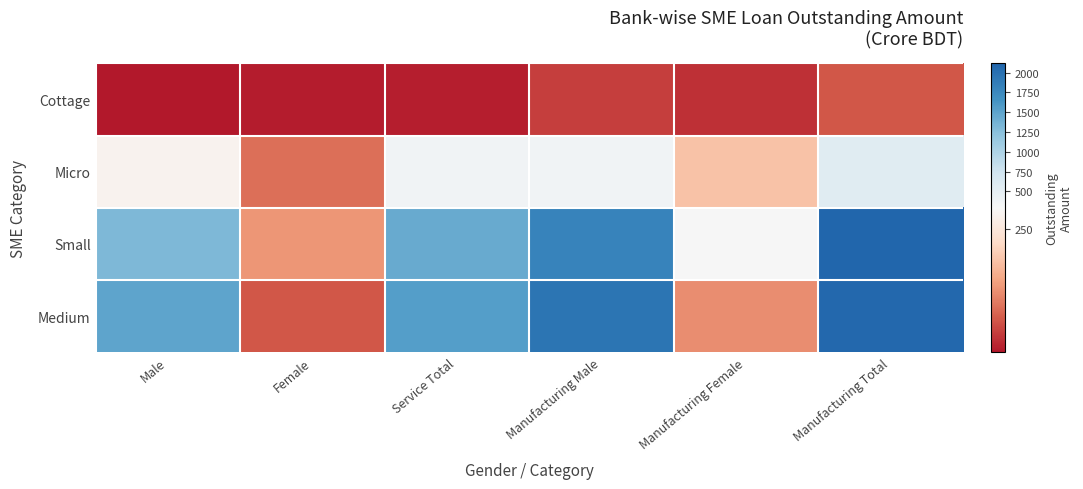

Reading right to left, what are all the values shown in this chart?

Cottage: Manufacturing Total=66.1	Manufacturing Female=26.4	Manufacturing Male=39.6	Service Total=7.9	Female=7.0	Male=0.8
Micro: Manufacturing Total=556.2	Manufacturing Female=187.0	Manufacturing Male=369.3	Service Total=371.7	Female=91.0	Male=280.7
Small: Manufacturing Total=2116.1	Manufacturing Female=304.8	Manufacturing Male=1811.3	Service Total=1438.1	Female=132.7	Male=1305.5
Medium: Manufacturing Total=2079.8	Manufacturing Female=121.9	Manufacturing Male=1957.9	Service Total=1559.1	Female=64.9	Male=1494.1